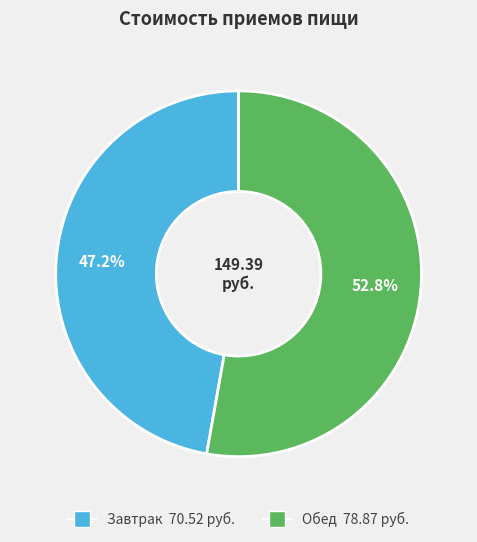

What percentage is NOT represented by Обед?

47.2%